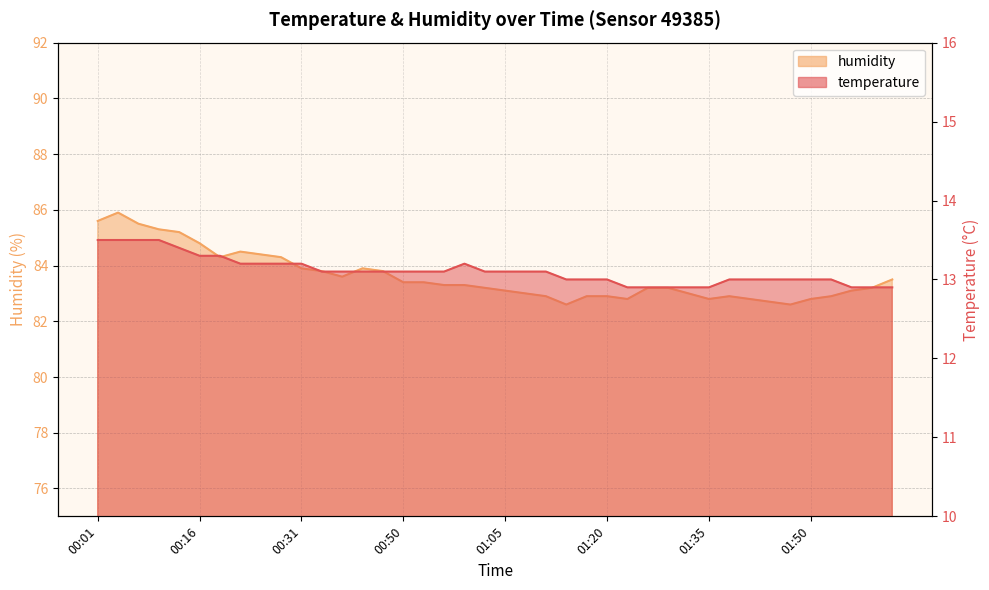

What are all the series names shown in the legend?

temperature, humidity